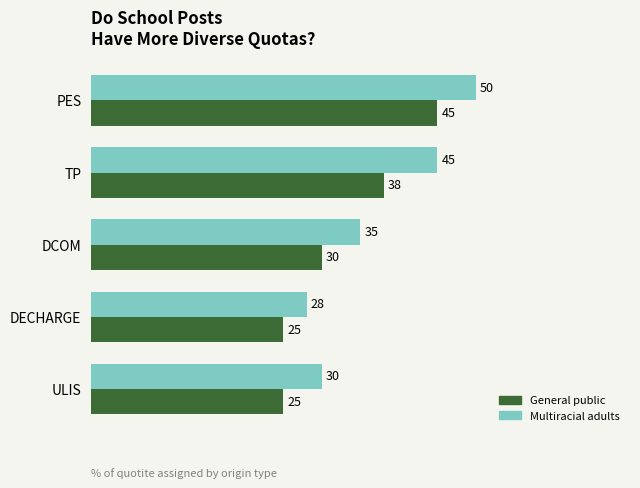

The value of Multiracial adults at PES is 74. True or false?

False